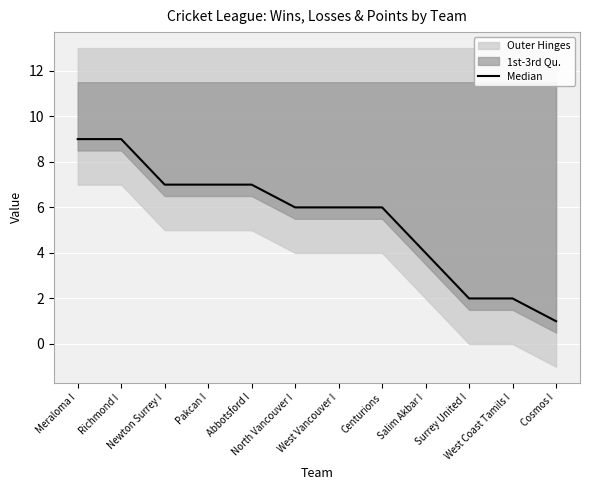

Rank the categories by value from lowest to highest.

Cosmos I, Surrey United I, West Coast Tamils I, Salim Akbar I, North Vancouver I, West Vancouver I, Centurions, Newton Surrey I, Pakcan I, Abbotsford I, Meraloma I, Richmond I